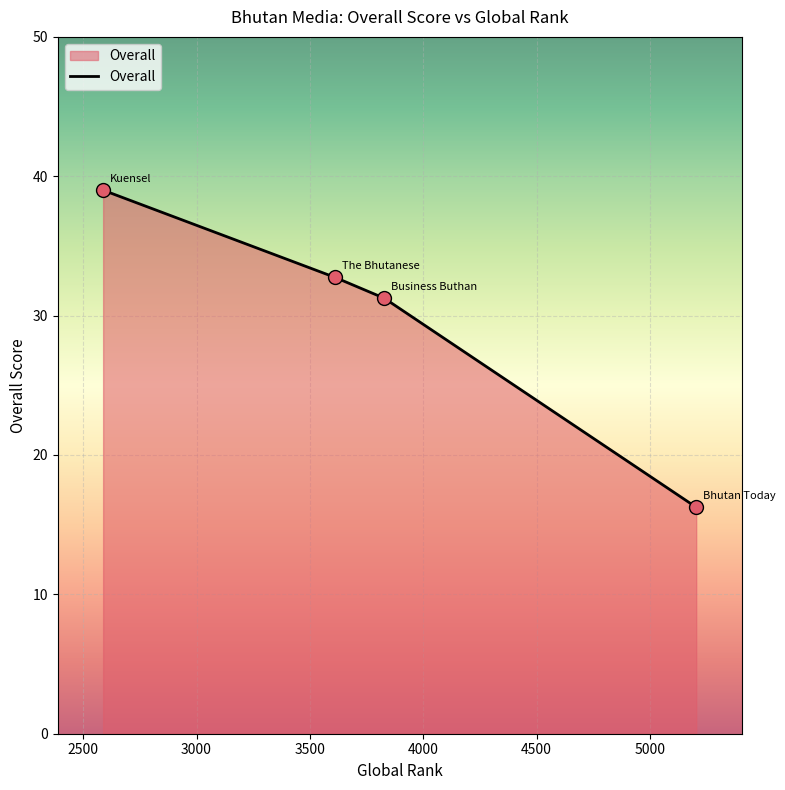

What is the greatest value displayed?

39.0